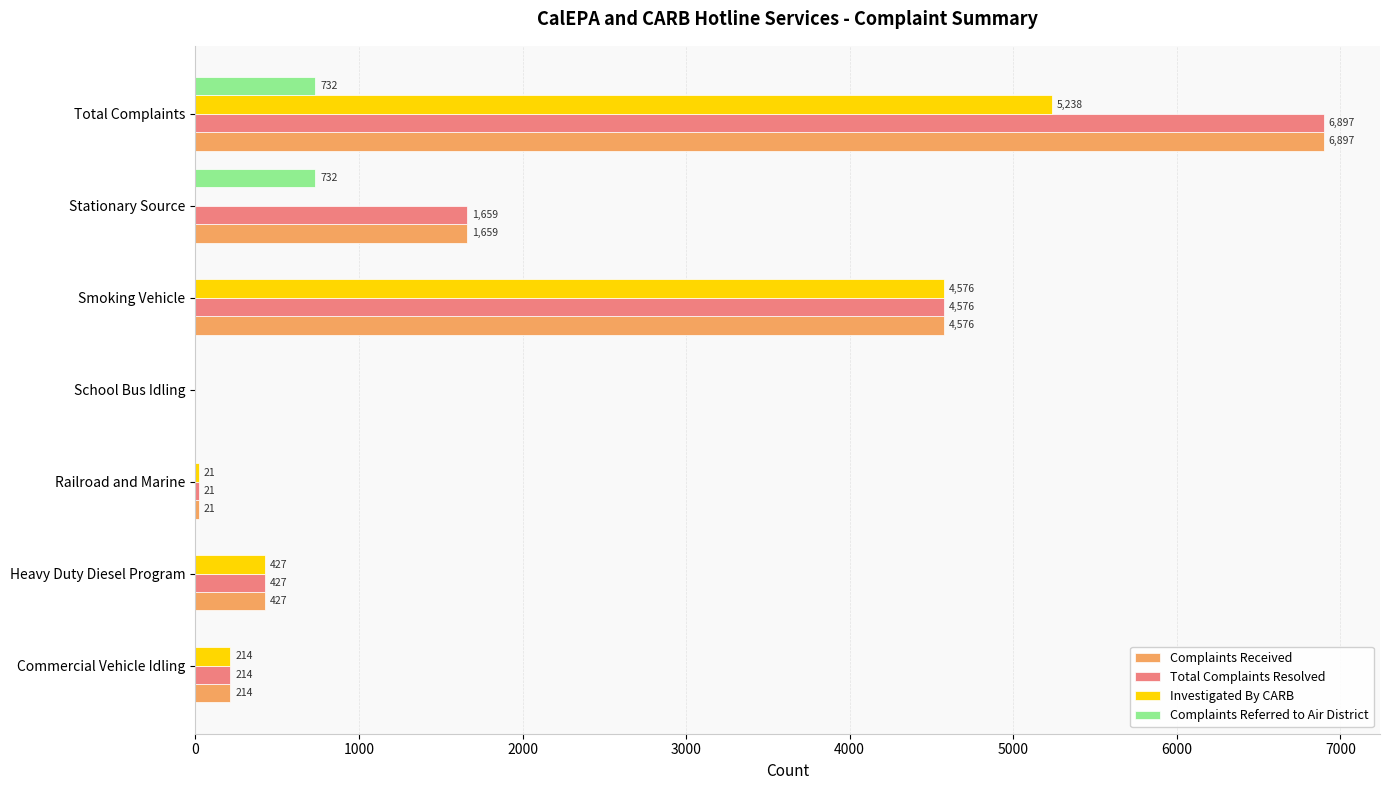

What is the sum of all Complaints Referred to Air District values?

1464